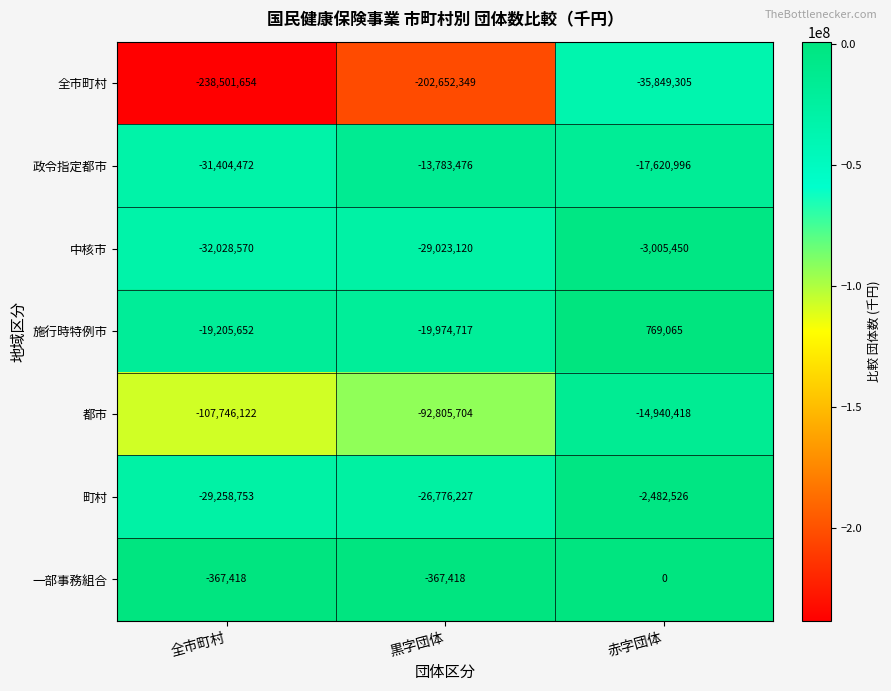

Count the 全市町村 values in the range -238501654 to -35849305.

3